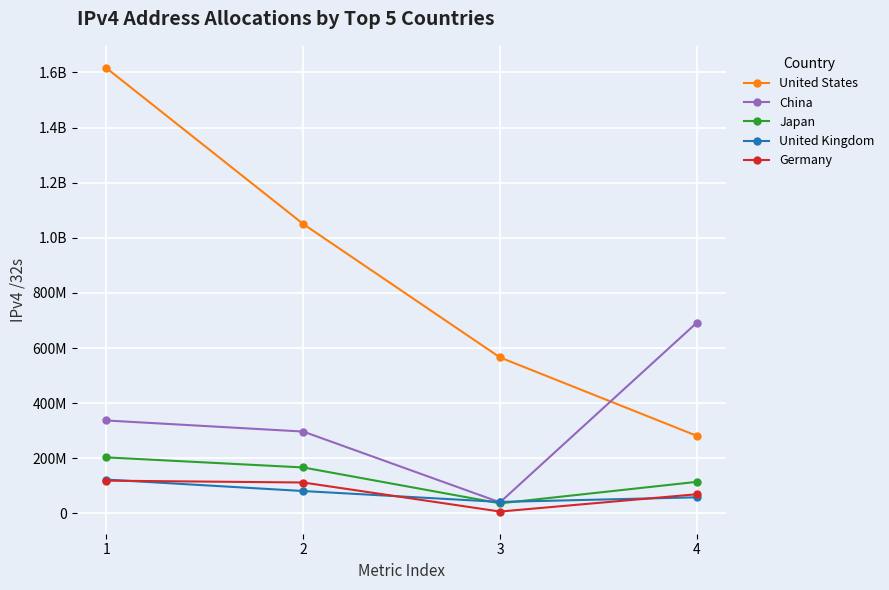

Reading left to right, transcribe all the data shown in this chart.

United States: 1=1615928832	2=1050126048	3=565802784	4=281335388
China: 1=337133568	2=296950784	3=40182784	4=692044479
Japan: 1=203224832	2=166717572	3=36507260	4=114485244
United Kingdom: 1=122723352	2=81140480	3=41582872	4=58413394
Germany: 1=118794368	2=112079872	3=6714496	4=69549034